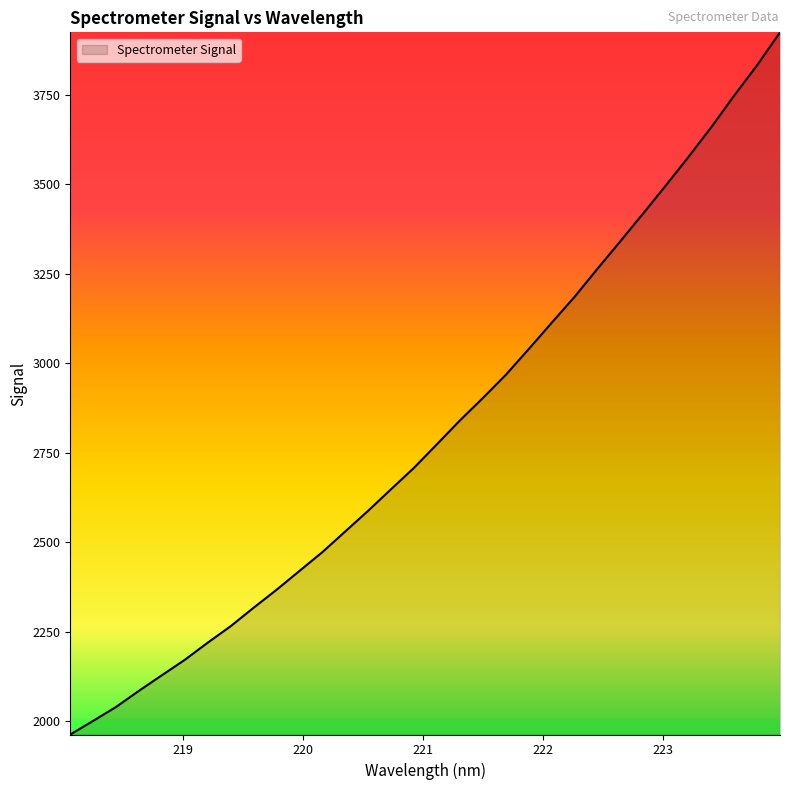

What is the maximum value shown in the chart?

3924.3